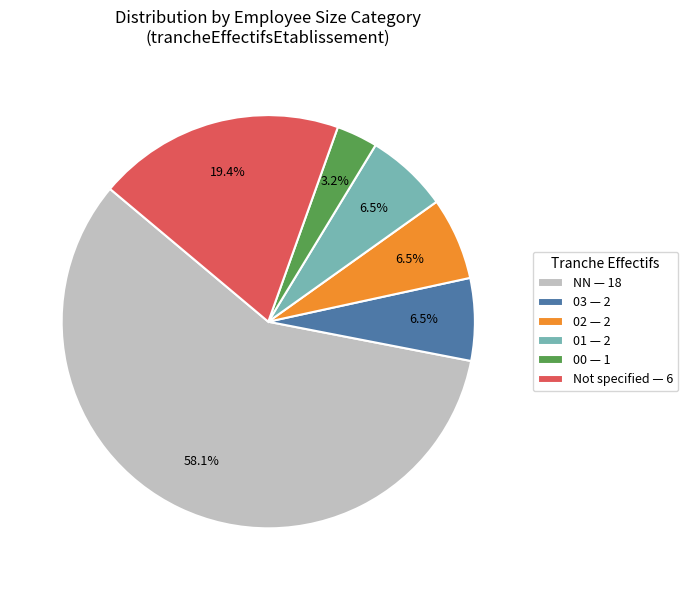

Is there any slice that represents more than half of the pie?

Yes